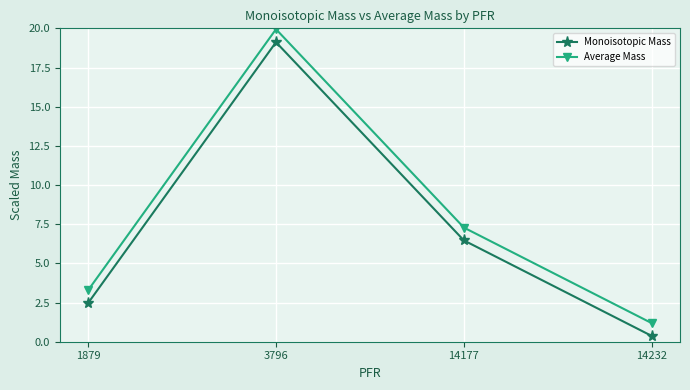

What is the value of the Average Mass point at the 4th from the left?

1.2